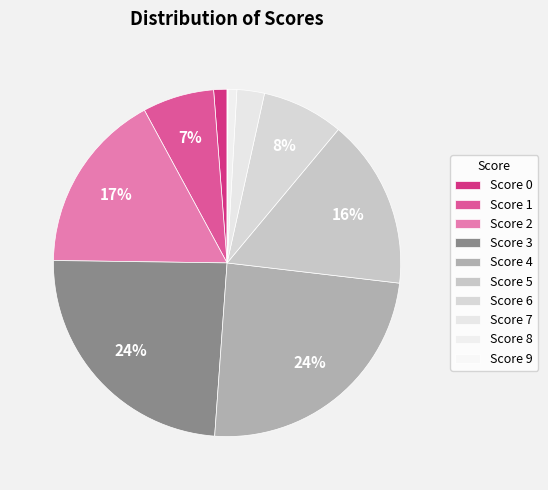

Which slice is the smallest?

9